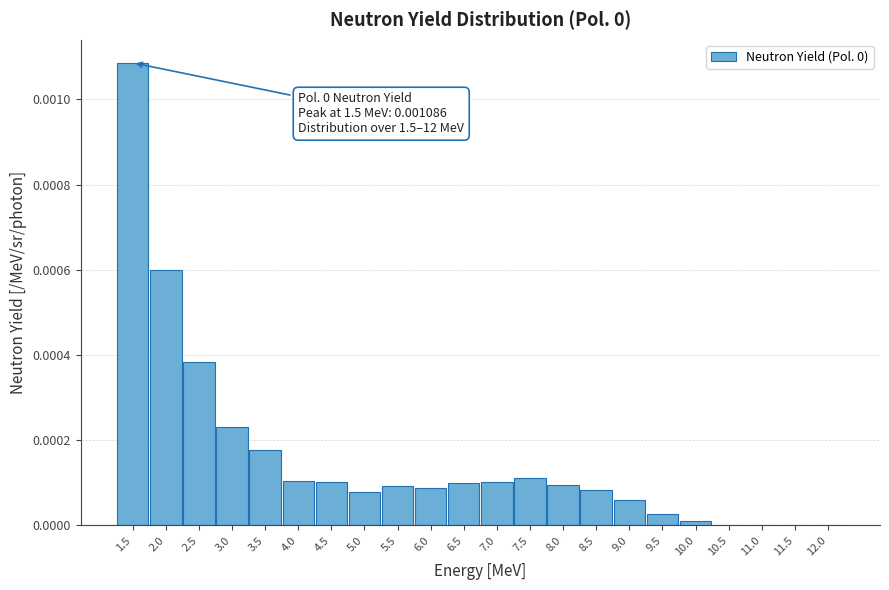

The chart shows a value of 0.0 at 8.5. True or false?

True